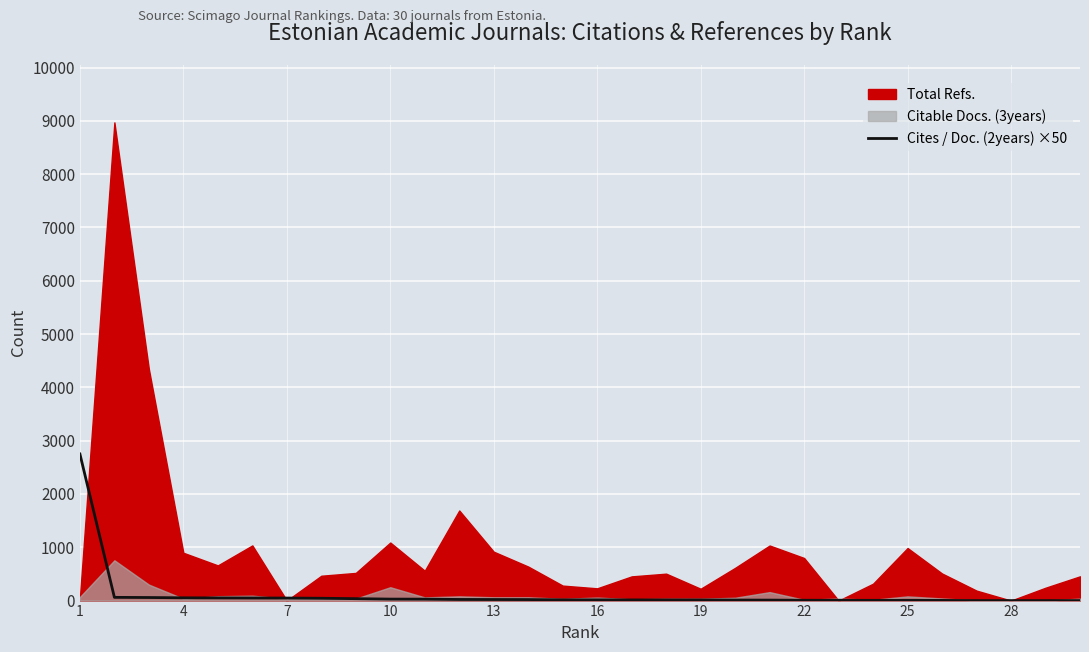

What is the highest value of the Cites / Doc. (2years) ×50 series?

2750.0